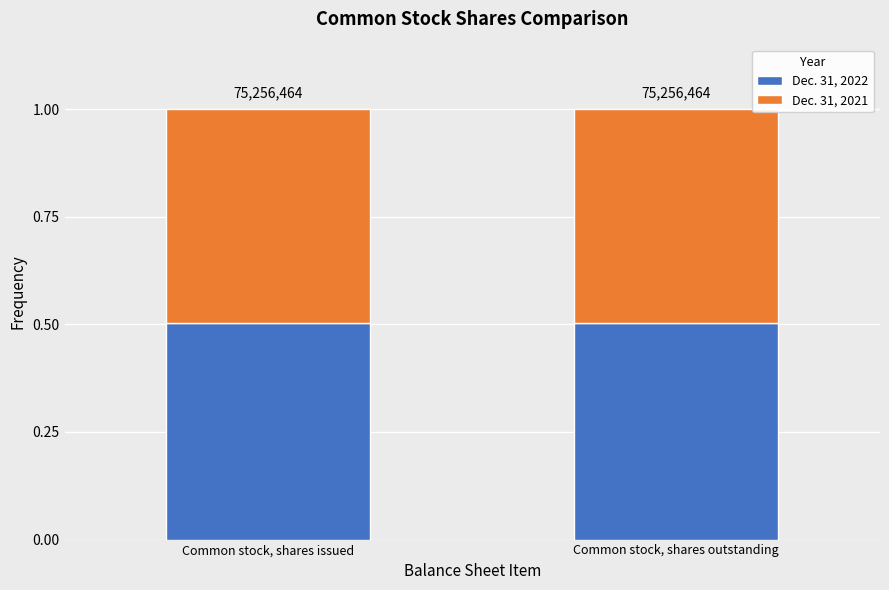

The Dec. 31, 2022 series shows 0.5 at Common stock, shares issued. True or false?

True